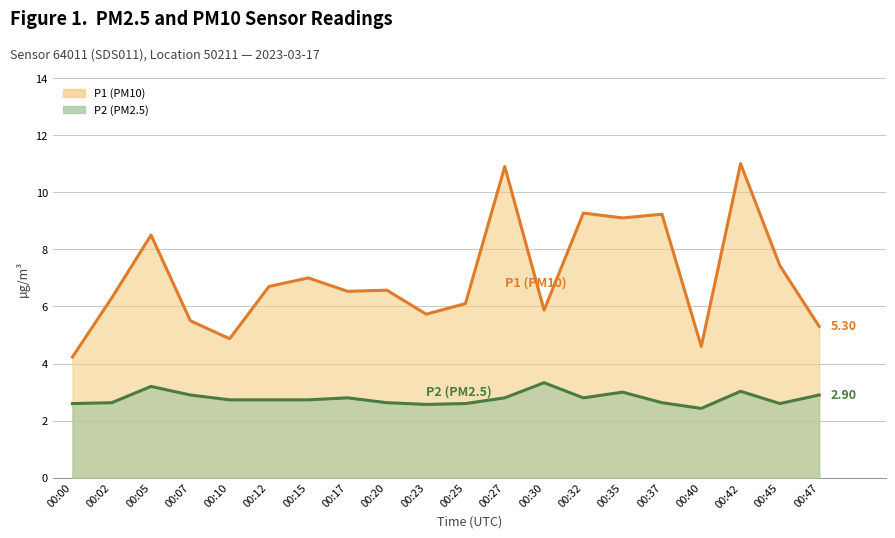

True or false: P1 has a value of 7.4 at 00:45.

True